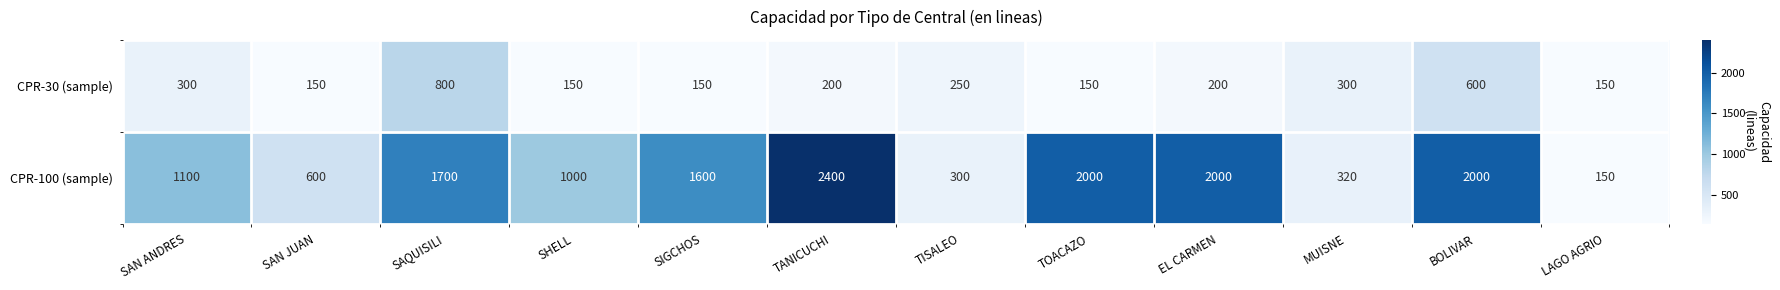

Is it true that CPR-100 (sample) equals 109 at TISALEO?

False